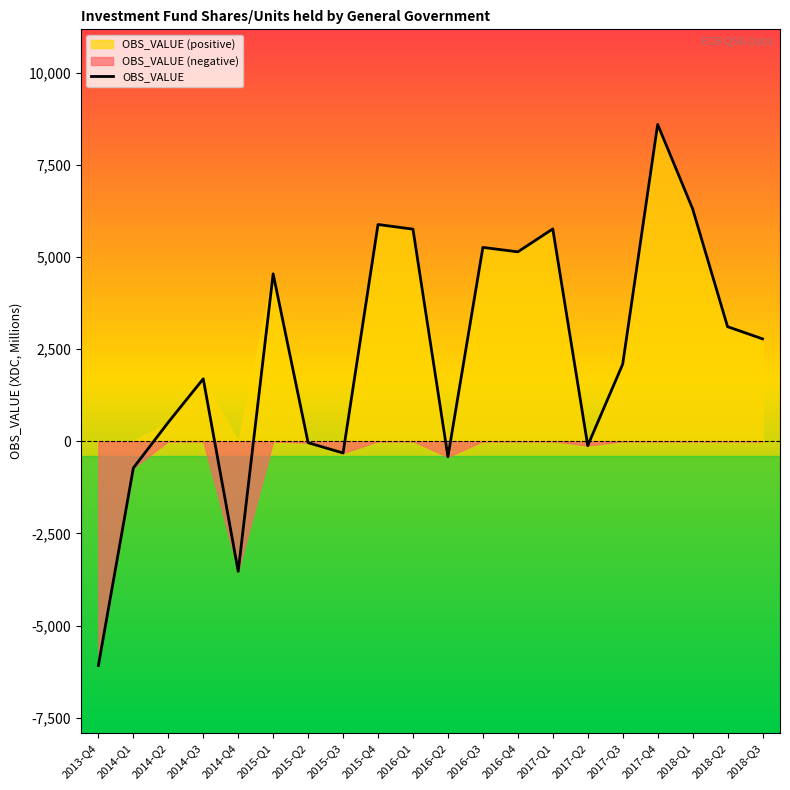

What is the maximum value shown in the chart?

8593.1